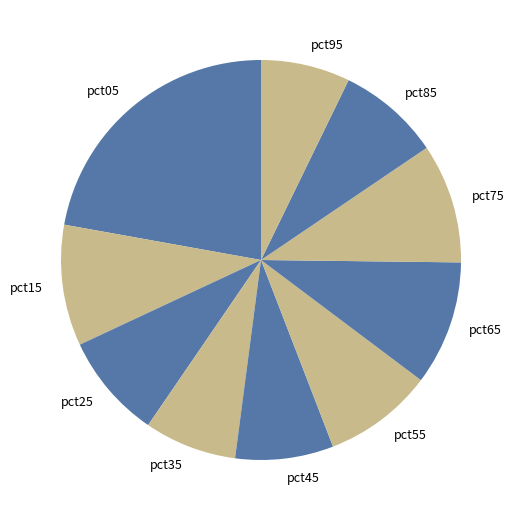

Is there any slice that represents more than half of the pie?

No